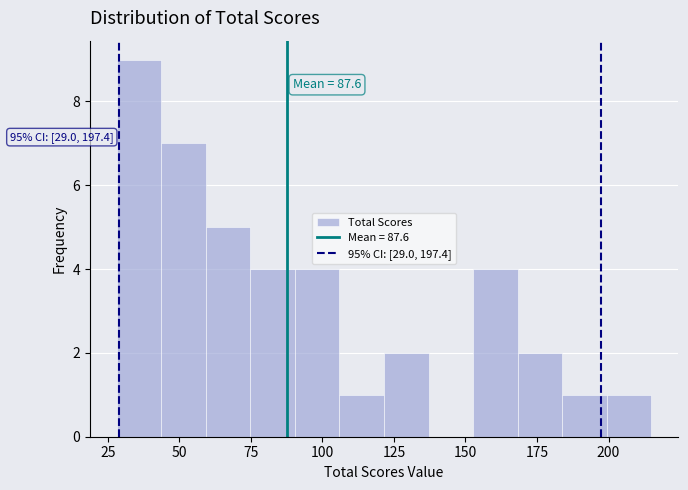

Read against the x-axis, roughly where is the centre of the tallest bar?

35